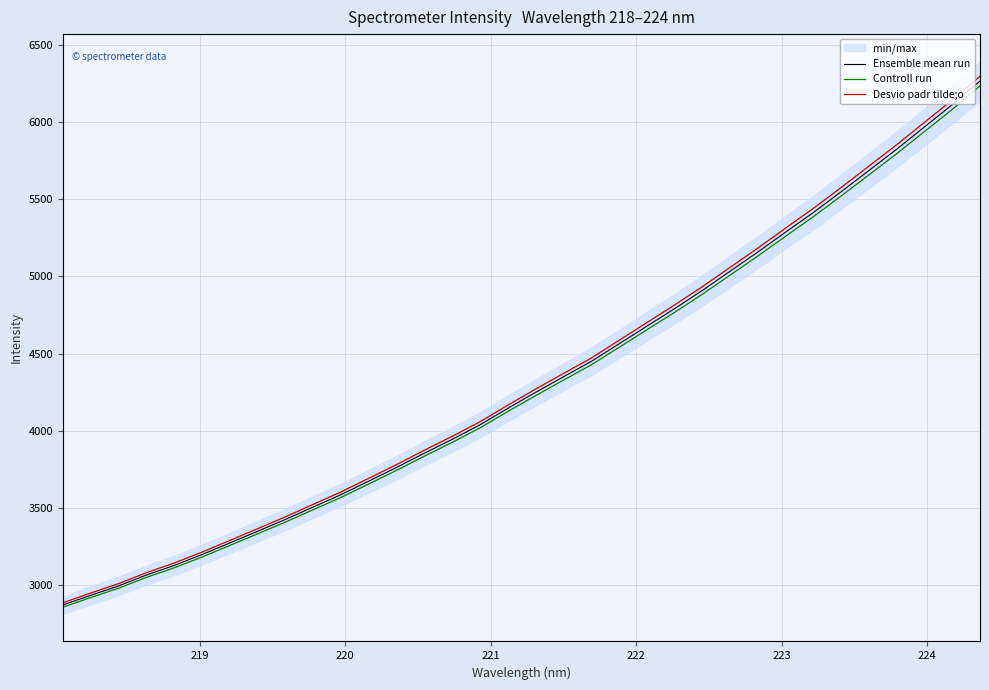

What is the smallest value displayed?

2855.5